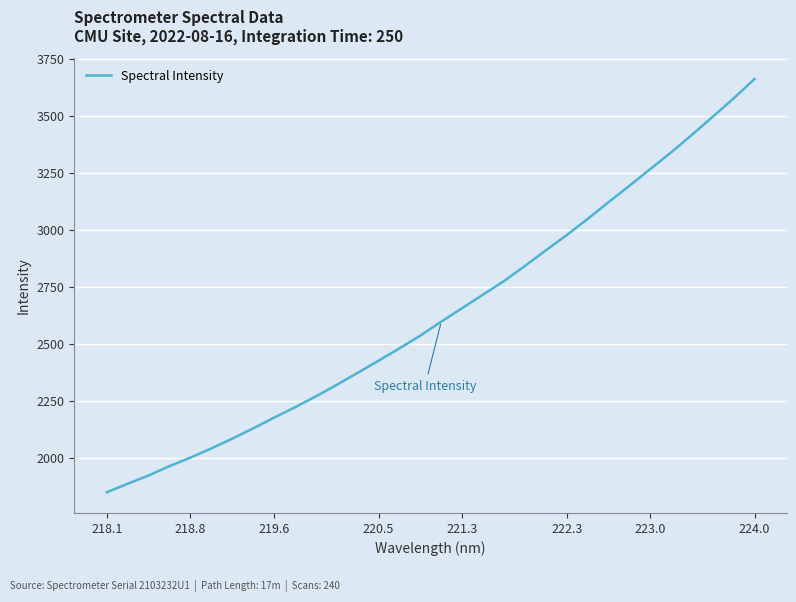

What is the difference between the maximum and minimum values?

1810.6